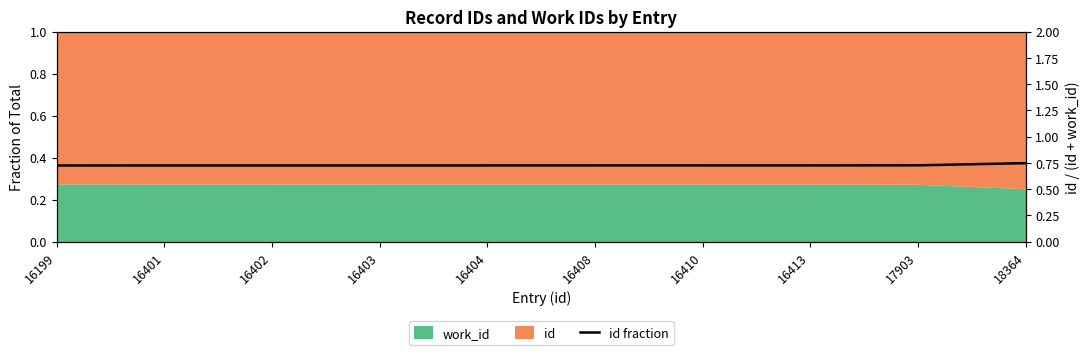

At which category does the chart reach its peak across all series?

18364